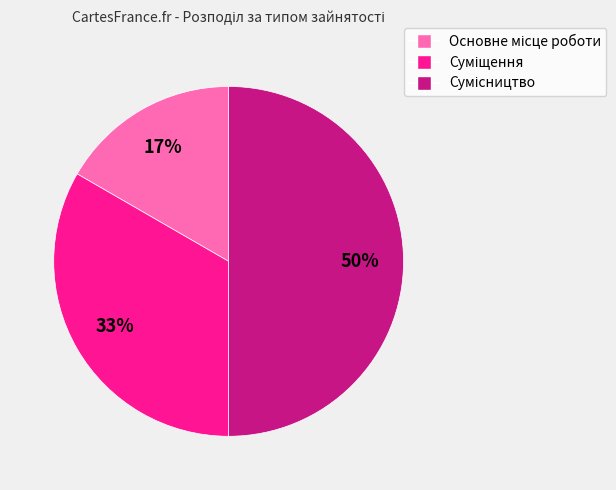

To the nearest percent, what is the difference between the largest and smallest slice percentages?

33%